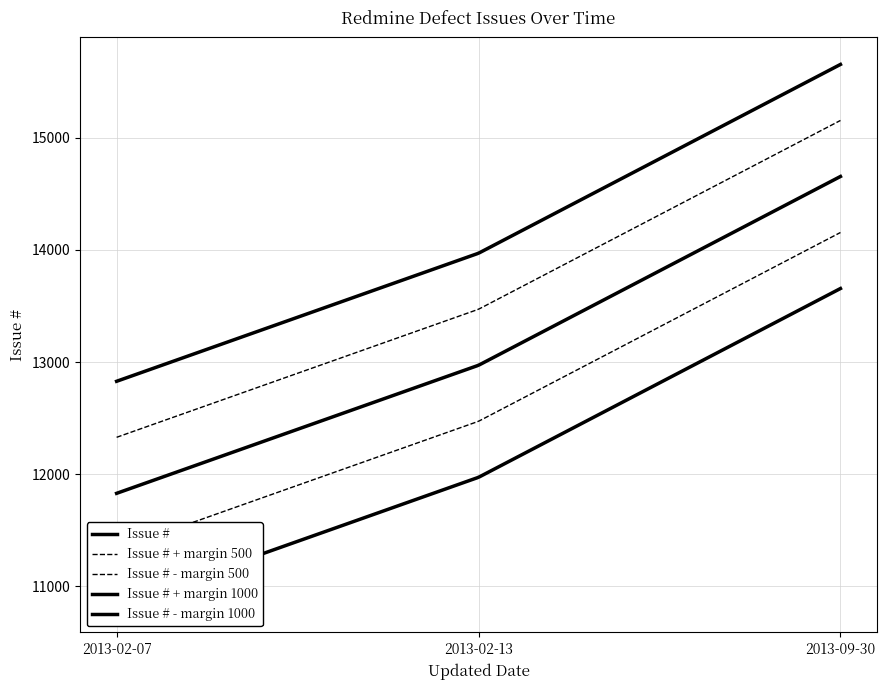

Is it true that the value at 2013-02-13 is 5441?

False